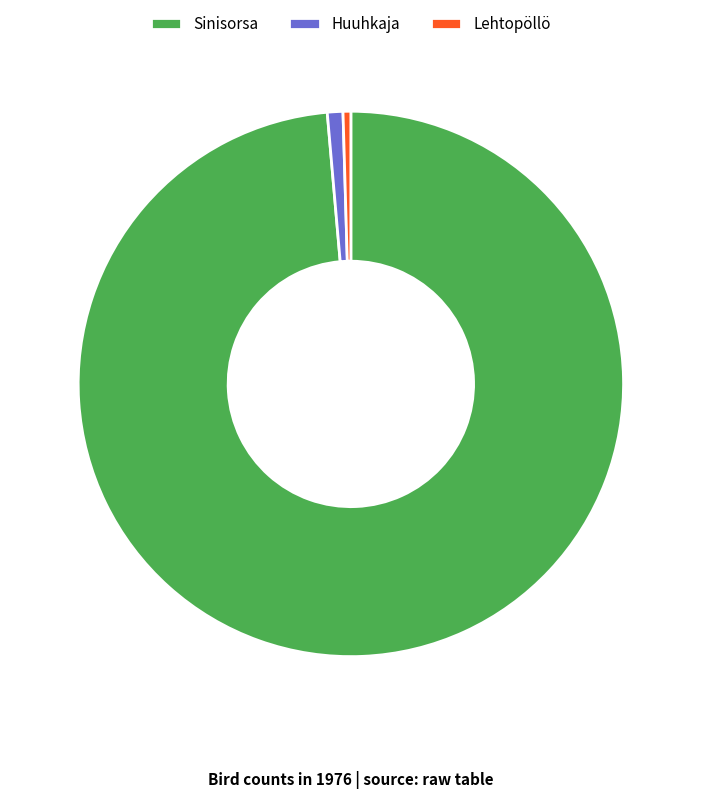

Is it true that Sinisorsa is 90% of the pie?

False